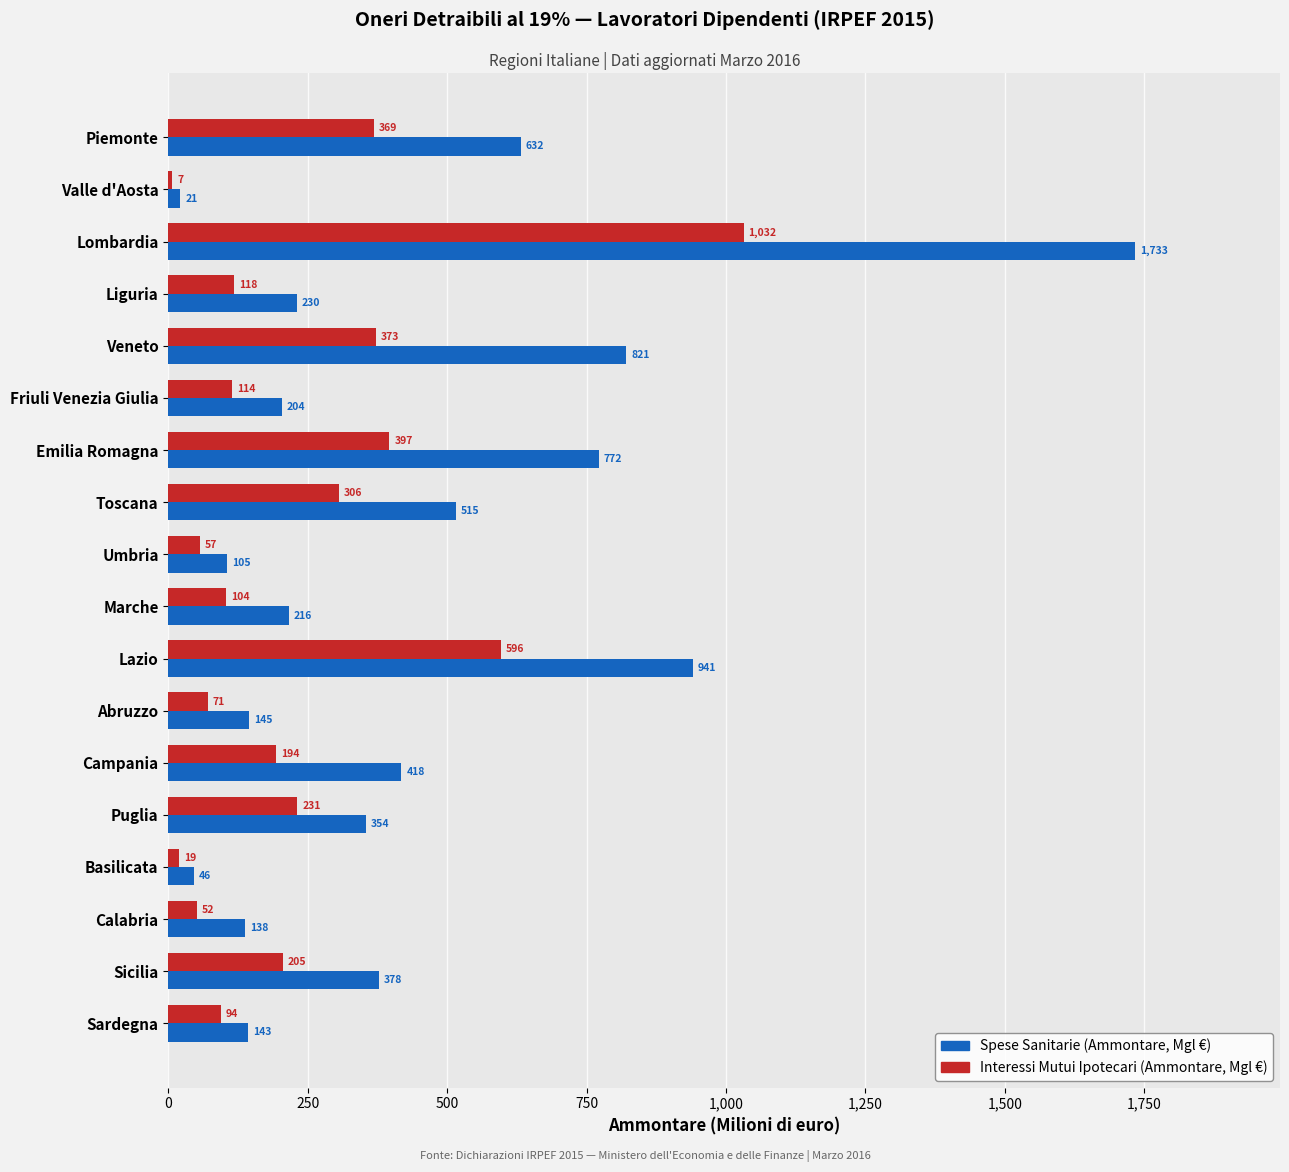

What is the spread (max minus min) of values at Sicilia?

173.0